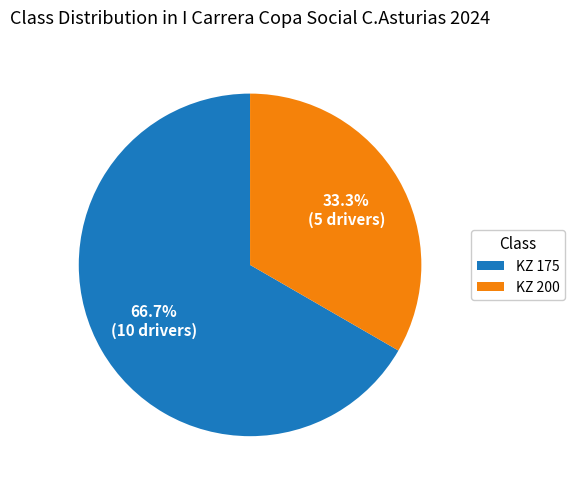

Which slice is the smallest?

KZ 200